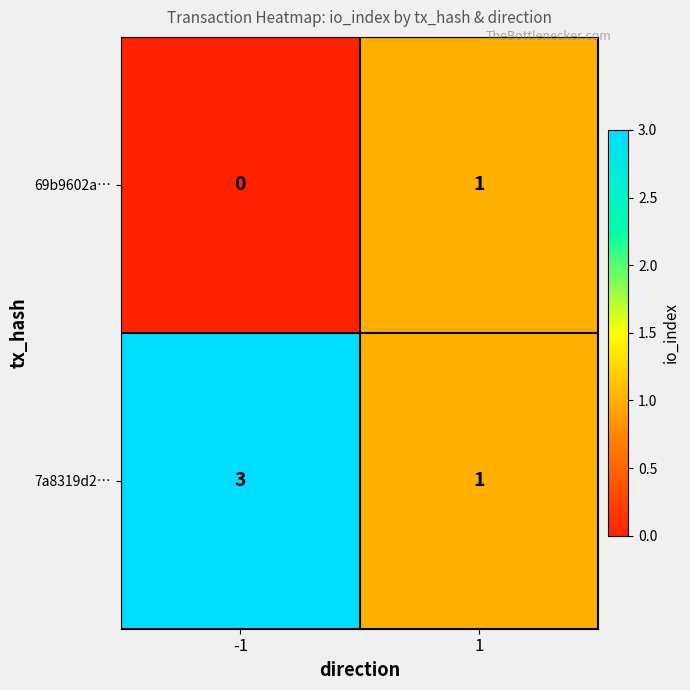

Which series changed the most between -1 and 1?

7a8319d2…